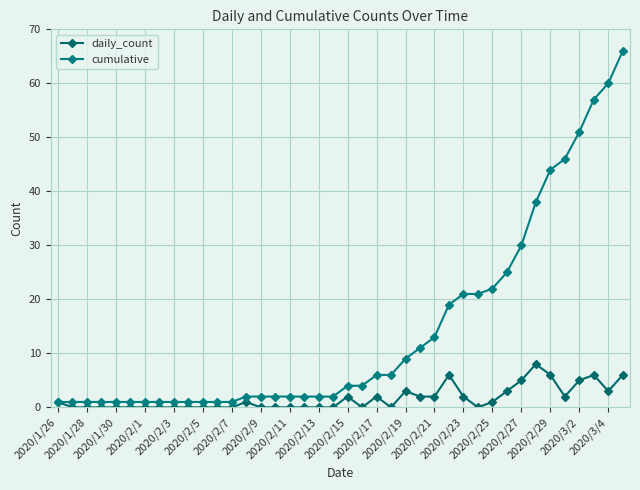

Rank the series by their average value, from lowest to highest.

daily_count, cumulative